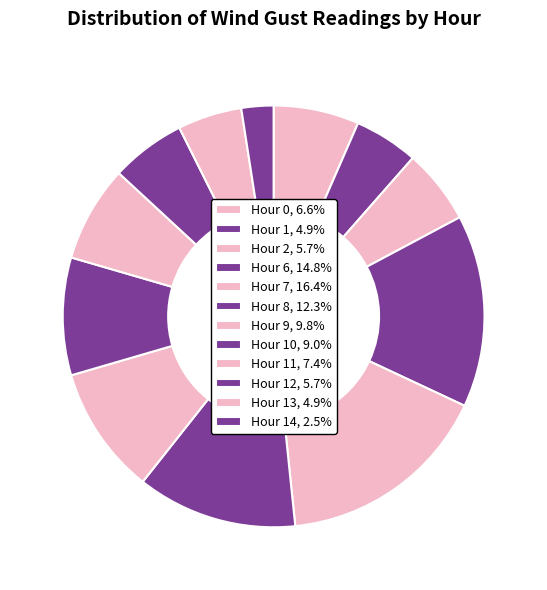

How many slices are in this pie chart?

12